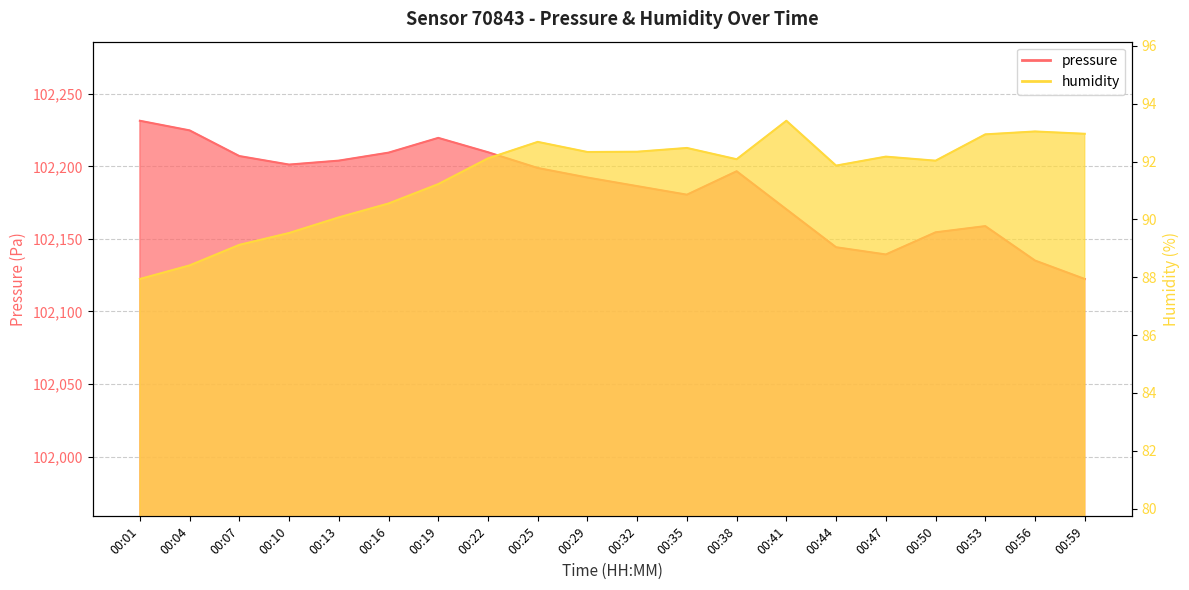

What is the sum of all pressure values?

2043686.0